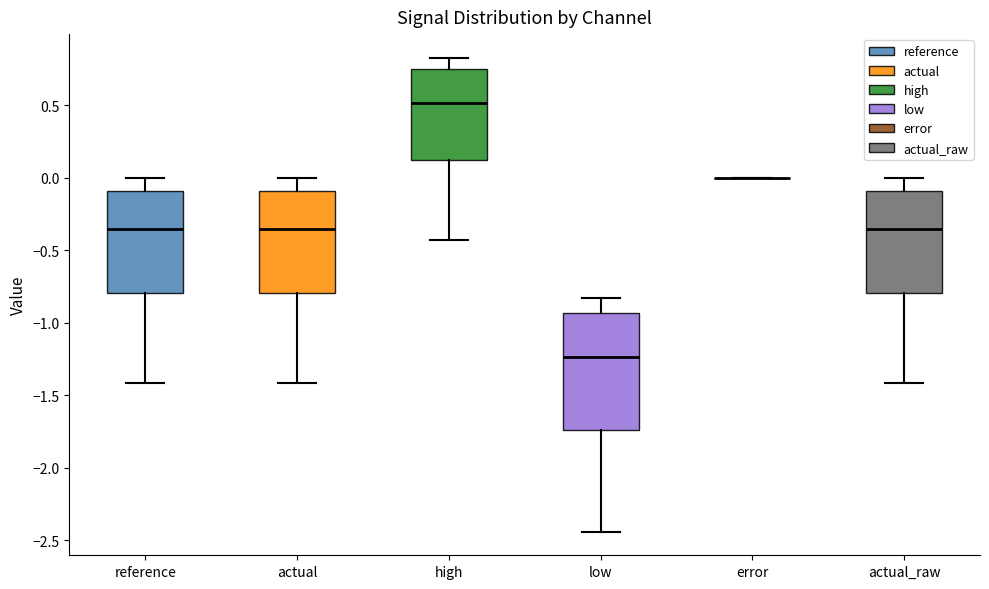

Which box is the tallest, from its lower edge to its upper edge?

low